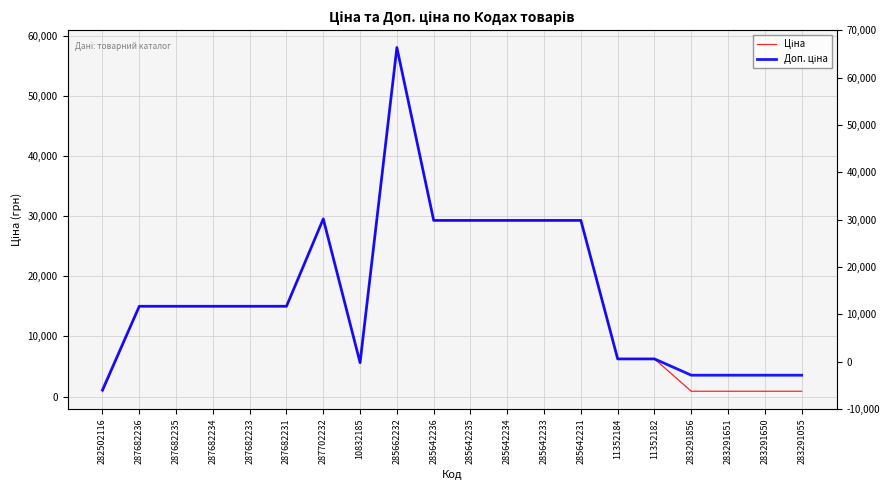

Rank the series by their maximum value, from highest to lowest.

Ціна, Доп. ціна